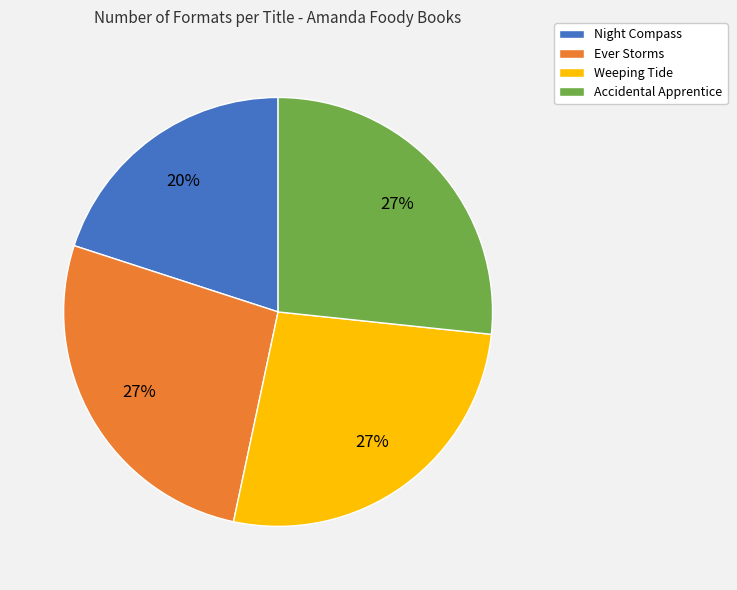

Is there a majority slice in this chart?

No